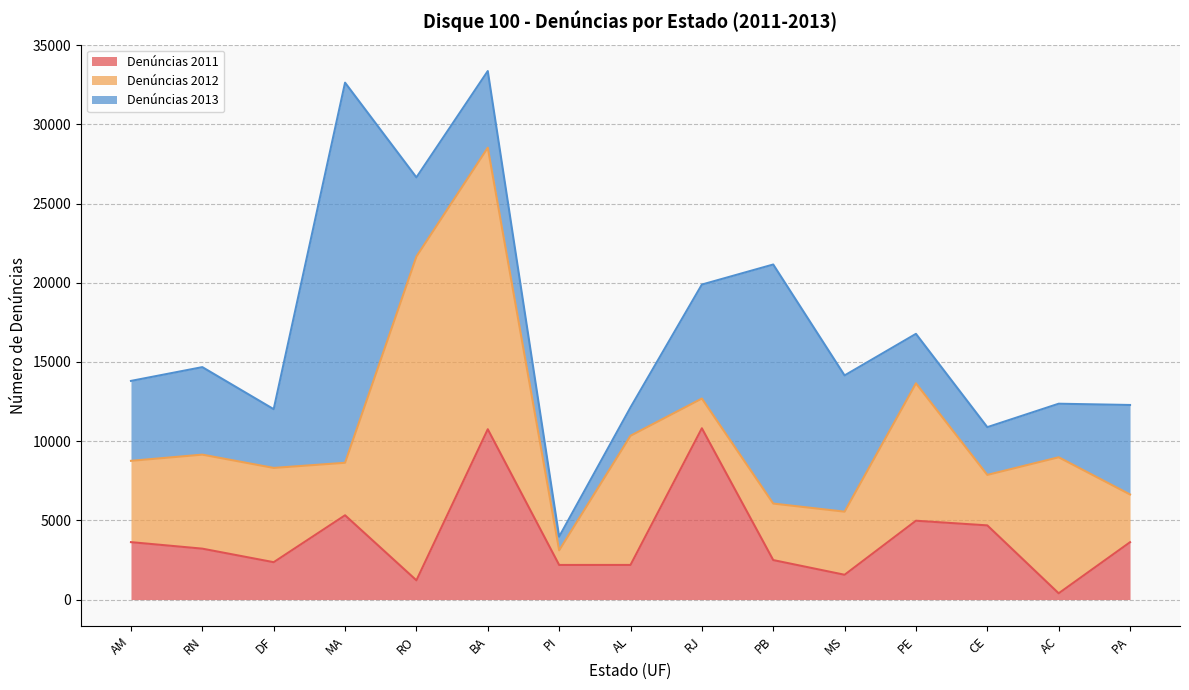

What are all the series names shown in the legend?

Denúncias 2011, Denúncias 2012, Denúncias 2013